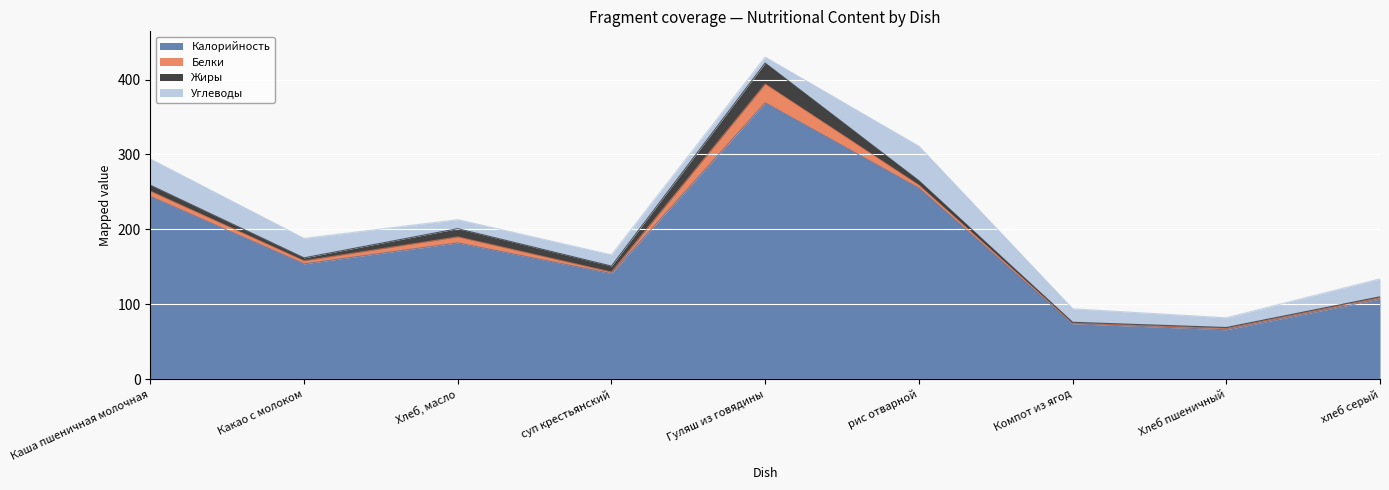

Which series has the largest range (max minus min)?

Калорийность